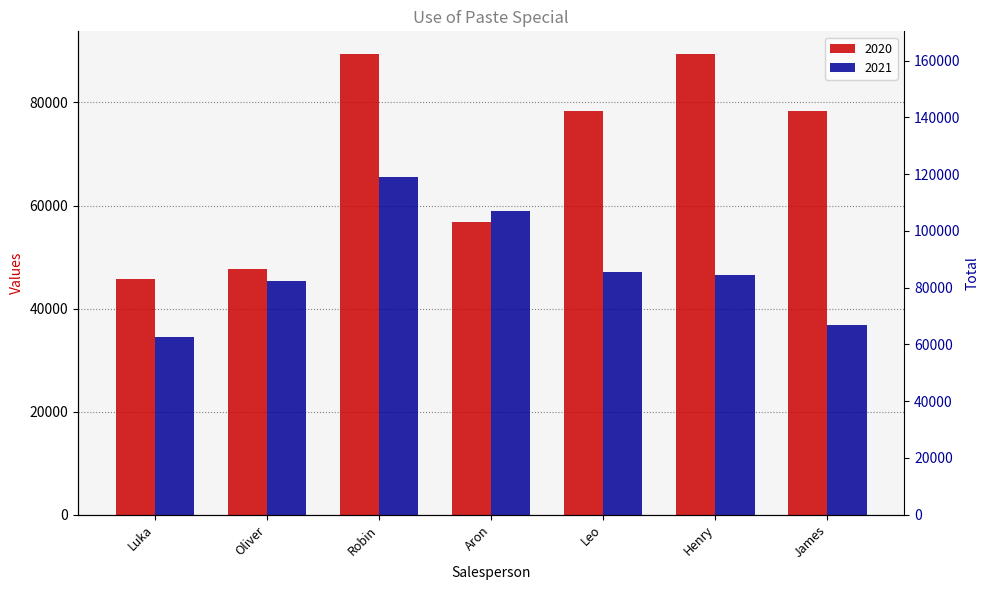

At which label does 2021 first exceed 46548?

Robin